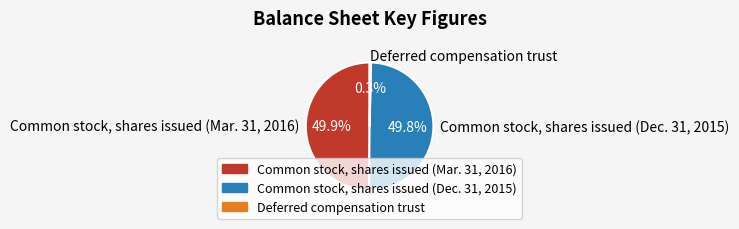

What is the smallest slice in the pie chart?

Deferred compensation trust